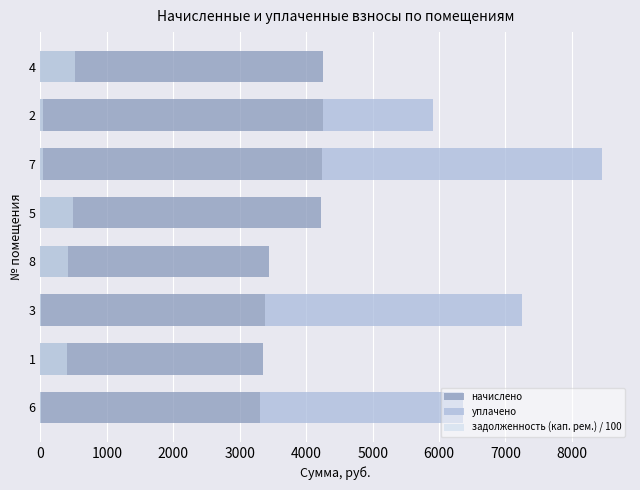

The value of задолженность (кап. рем.) / 100 at 8 is 581.8. True or false?

False